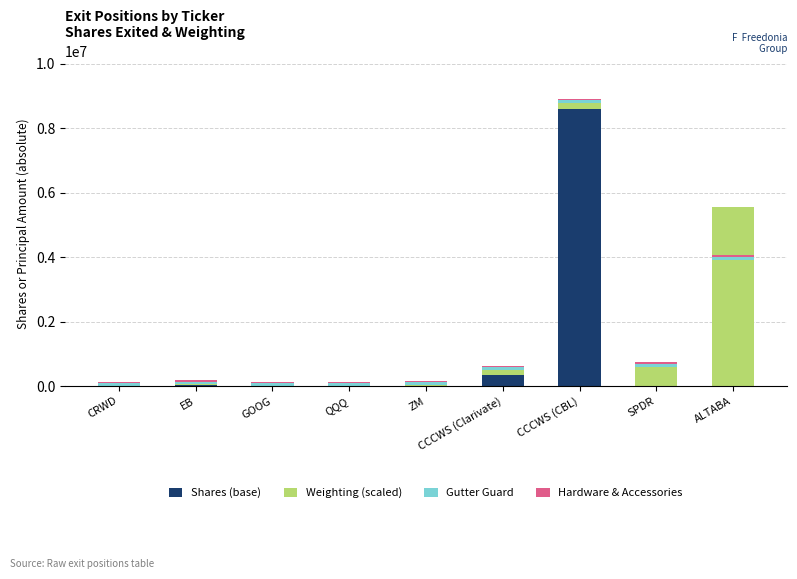

True or false: Gutter Guard has a value of 36101.5 at GOOG.

False